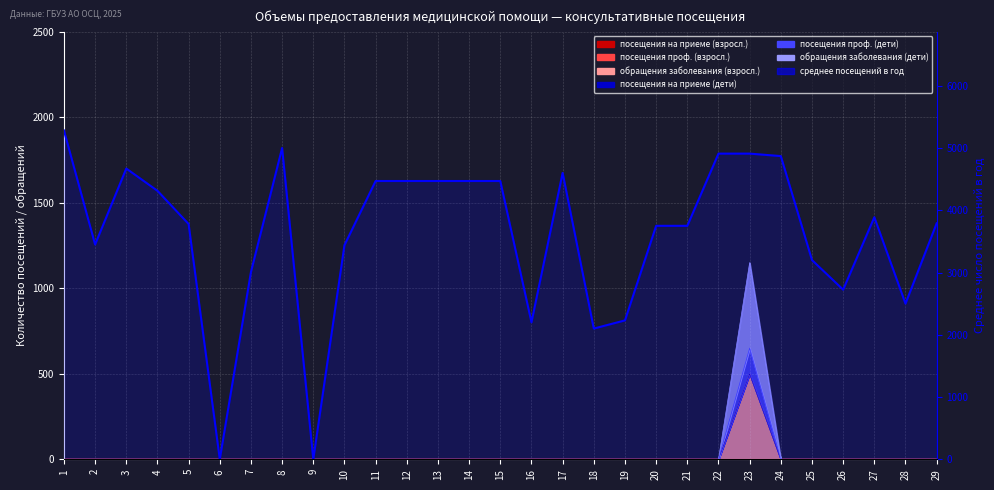

True or false: there are more than 2 points higher than both neighbors.

True